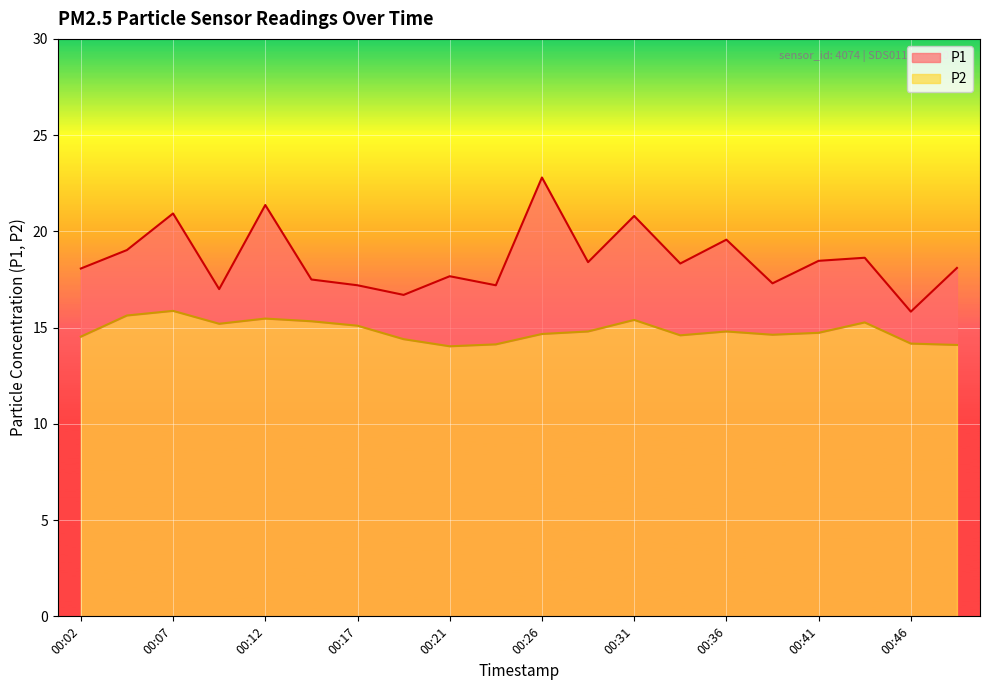

How many interior local valleys does the P2 line series have?

4